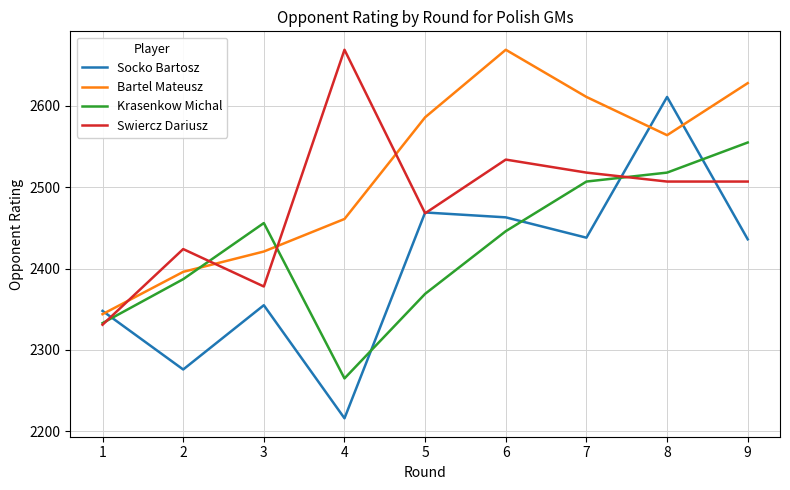

Is the value of Bartel Mateusz at 9 greater than the value of Swiercz Dariusz at 5?

Yes